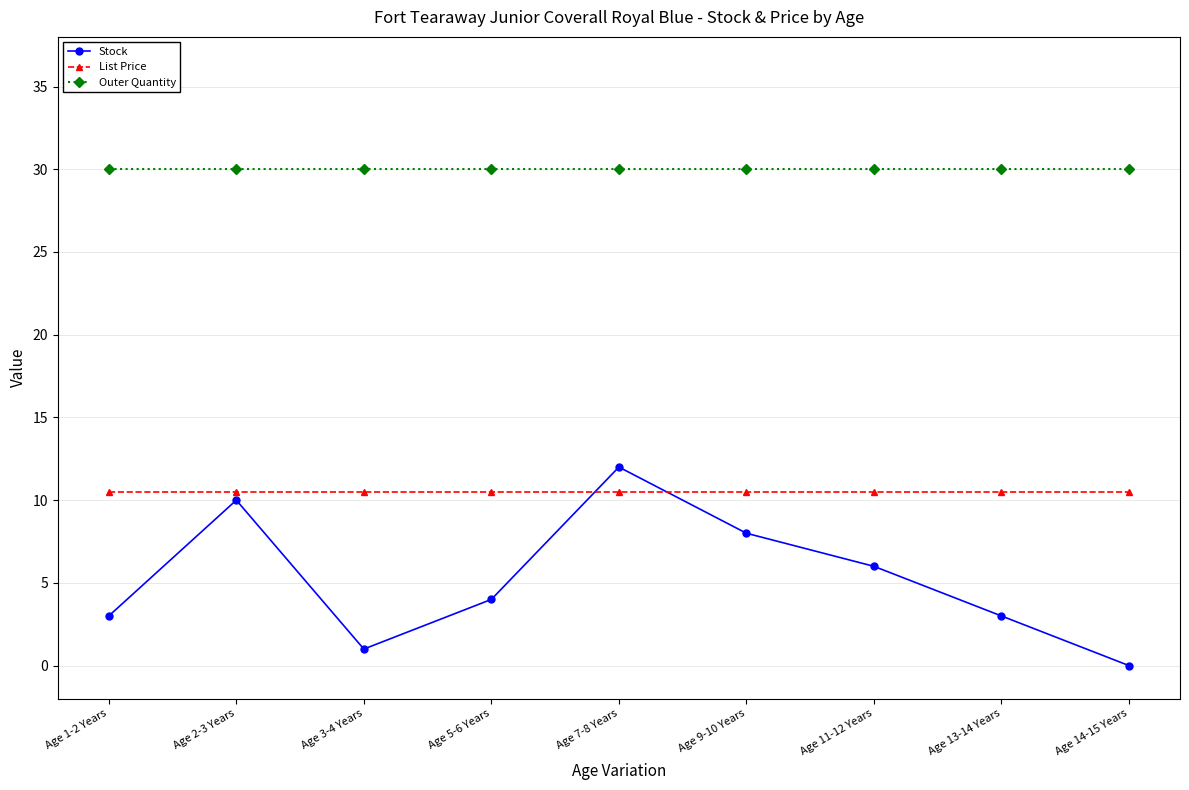

The value of List Price at Age 7-8 Years is 14.1. True or false?

False